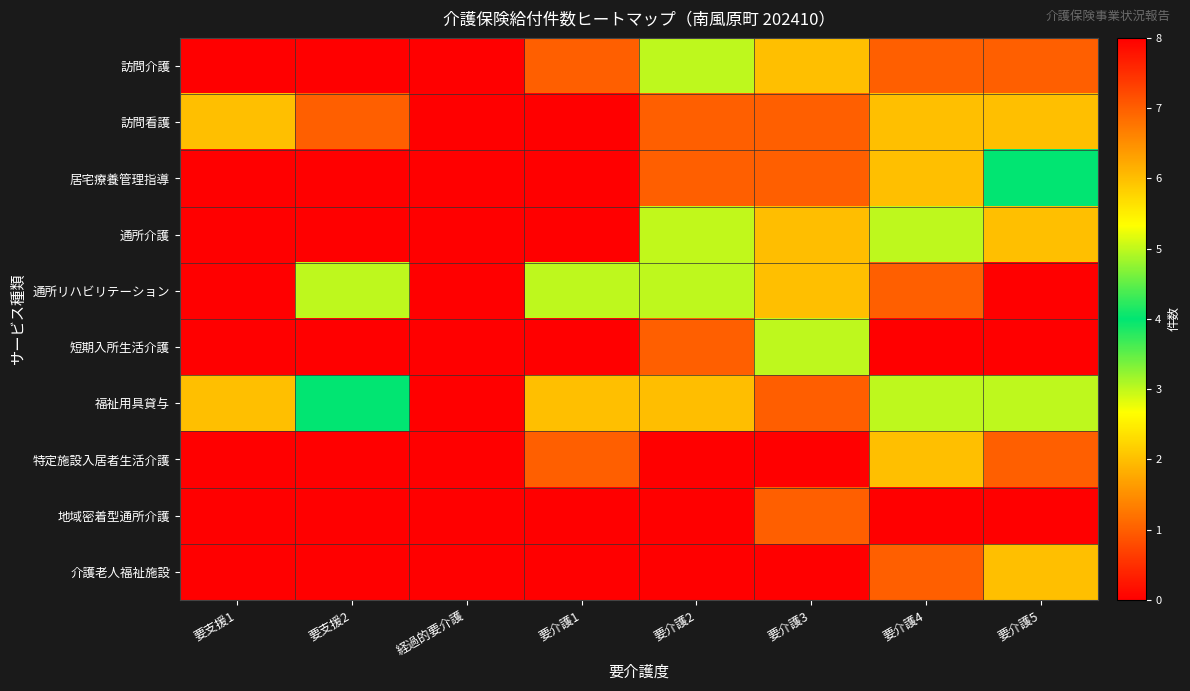

Reading left to right, extract all data points from this chart.

訪問介護: 要支援1=0	要支援2=0	経過的要介護=0	要介護1=1	要介護2=3	要介護3=2	要介護4=1	要介護5=1
訪問看護: 要支援1=2	要支援2=1	経過的要介護=0	要介護1=0	要介護2=1	要介護3=1	要介護4=2	要介護5=2
居宅療養管理指導: 要支援1=0	要支援2=0	経過的要介護=0	要介護1=0	要介護2=1	要介護3=1	要介護4=2	要介護5=4
通所介護: 要支援1=0	要支援2=0	経過的要介護=0	要介護1=8	要介護2=5	要介護3=6	要介護4=3	要介護5=2
通所リハビリテーション: 要支援1=0	要支援2=3	経過的要介護=0	要介護1=3	要介護2=3	要介護3=2	要介護4=1	要介護5=0
短期入所生活介護: 要支援1=0	要支援2=0	経過的要介護=0	要介護1=0	要介護2=1	要介護3=3	要介護4=0	要介護5=0
福祉用具貸与: 要支援1=2	要支援2=4	経過的要介護=0	要介護1=2	要介護2=6	要介護3=7	要介護4=3	要介護5=3
特定施設入居者生活介護: 要支援1=0	要支援2=0	経過的要介護=0	要介護1=1	要介護2=0	要介護3=0	要介護4=2	要介護5=1
地域密着型通所介護: 要支援1=0	要支援2=0	経過的要介護=0	要介護1=0	要介護2=0	要介護3=1	要介護4=0	要介護5=0
介護老人福祉施設: 要支援1=0	要支援2=0	経過的要介護=0	要介護1=0	要介護2=0	要介護3=0	要介護4=1	要介護5=2